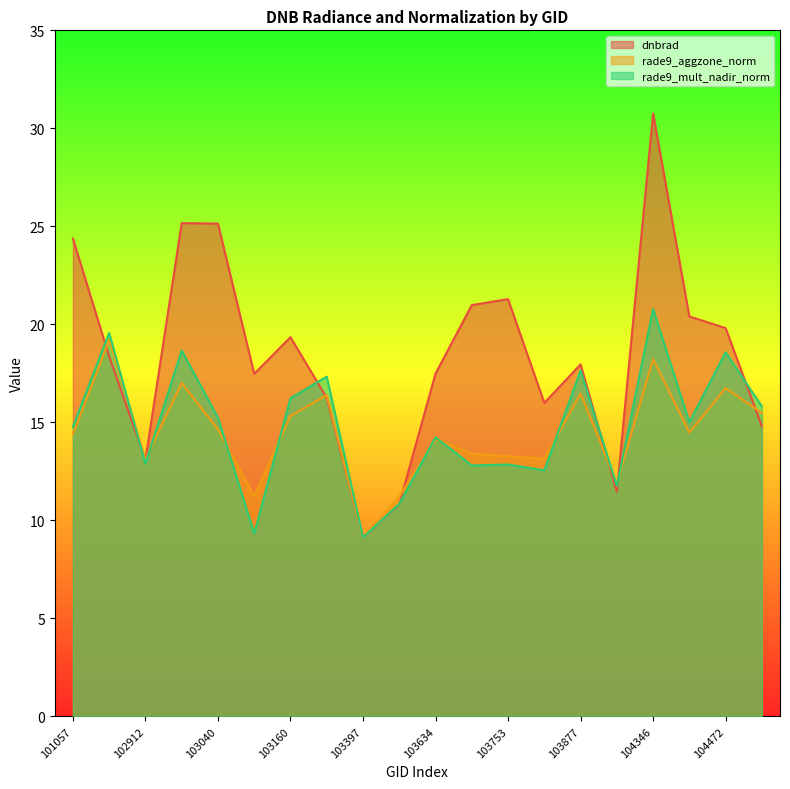

Which has a higher value, 103515 or 104346?

104346